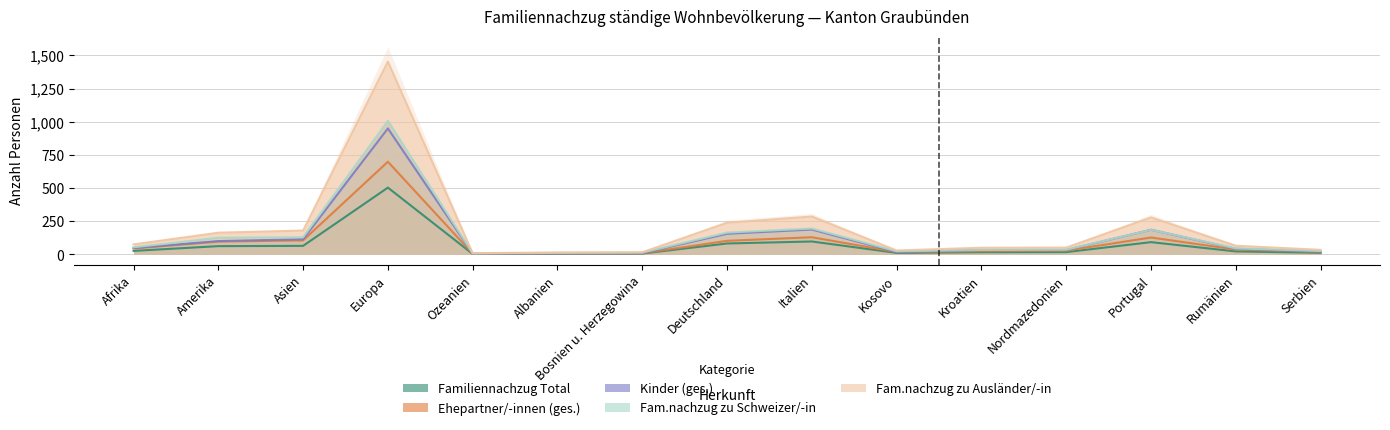

What is the total value across all series at Italien?

702